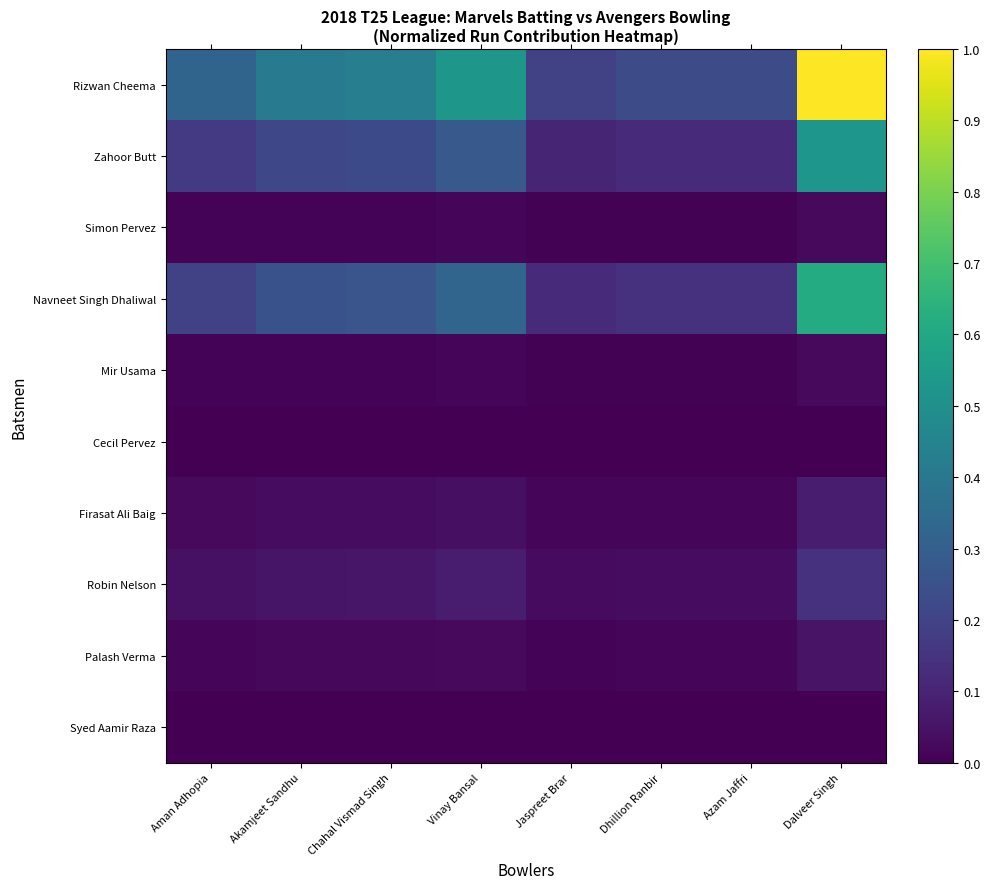

Reading left to right, list all the values displayed in this chart.

Rizwan Cheema: Aman Adhopia=0.3	Akamjeet Sandhu=0.4	Chahal Vismad Singh=0.4	Vinay Bansal=0.5	Jaspreet Brar=0.2	Dhillion Ranbir=0.2	Azam Jaffri=0.2	Dalveer Singh=1.0
Zahoor Butt: Aman Adhopia=0.2	Akamjeet Sandhu=0.2	Chahal Vismad Singh=0.2	Vinay Bansal=0.3	Jaspreet Brar=0.1	Dhillion Ranbir=0.1	Azam Jaffri=0.1	Dalveer Singh=0.5
Simon Pervez: Aman Adhopia=0.0	Akamjeet Sandhu=0.0	Chahal Vismad Singh=0.0	Vinay Bansal=0.0	Jaspreet Brar=0.0	Dhillion Ranbir=0.0	Azam Jaffri=0.0	Dalveer Singh=0.0
Navneet Singh Dhaliwal: Aman Adhopia=0.2	Akamjeet Sandhu=0.3	Chahal Vismad Singh=0.3	Vinay Bansal=0.3	Jaspreet Brar=0.1	Dhillion Ranbir=0.1	Azam Jaffri=0.1	Dalveer Singh=0.6
Mir Usama: Aman Adhopia=0.0	Akamjeet Sandhu=0.0	Chahal Vismad Singh=0.0	Vinay Bansal=0.0	Jaspreet Brar=0.0	Dhillion Ranbir=0.0	Azam Jaffri=0.0	Dalveer Singh=0.0
Cecil Pervez: Aman Adhopia=0.0	Akamjeet Sandhu=0.0	Chahal Vismad Singh=0.0	Vinay Bansal=0.0	Jaspreet Brar=0.0	Dhillion Ranbir=0.0	Azam Jaffri=0.0	Dalveer Singh=0.0
Firasat Ali Baig: Aman Adhopia=0.0	Akamjeet Sandhu=0.0	Chahal Vismad Singh=0.0	Vinay Bansal=0.0	Jaspreet Brar=0.0	Dhillion Ranbir=0.0	Azam Jaffri=0.0	Dalveer Singh=0.1
Robin Nelson: Aman Adhopia=0.0	Akamjeet Sandhu=0.1	Chahal Vismad Singh=0.1	Vinay Bansal=0.1	Jaspreet Brar=0.0	Dhillion Ranbir=0.0	Azam Jaffri=0.0	Dalveer Singh=0.1
Palash Verma: Aman Adhopia=0.0	Akamjeet Sandhu=0.0	Chahal Vismad Singh=0.0	Vinay Bansal=0.0	Jaspreet Brar=0.0	Dhillion Ranbir=0.0	Azam Jaffri=0.0	Dalveer Singh=0.1
Syed Aamir Raza: Aman Adhopia=0.0	Akamjeet Sandhu=0.0	Chahal Vismad Singh=0.0	Vinay Bansal=0.0	Jaspreet Brar=0.0	Dhillion Ranbir=0.0	Azam Jaffri=0.0	Dalveer Singh=0.0